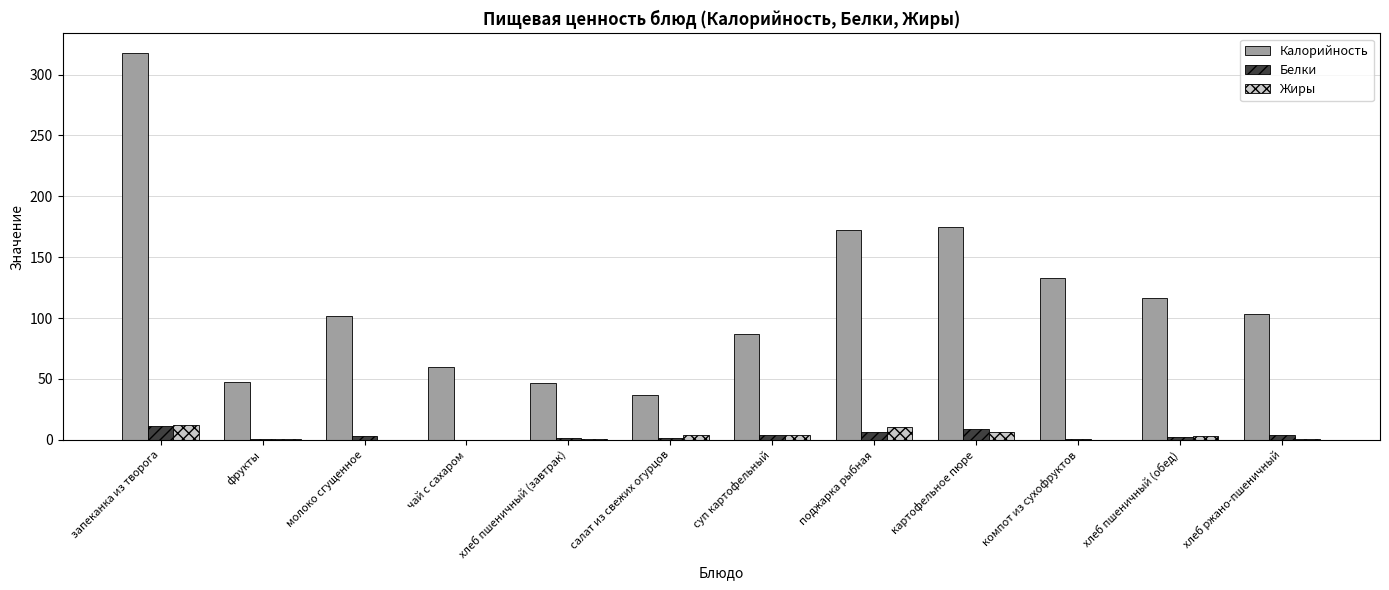

Is the value of Жиры at фрукты greater than the value of Калорийность at салат из свежих огурцов?

No